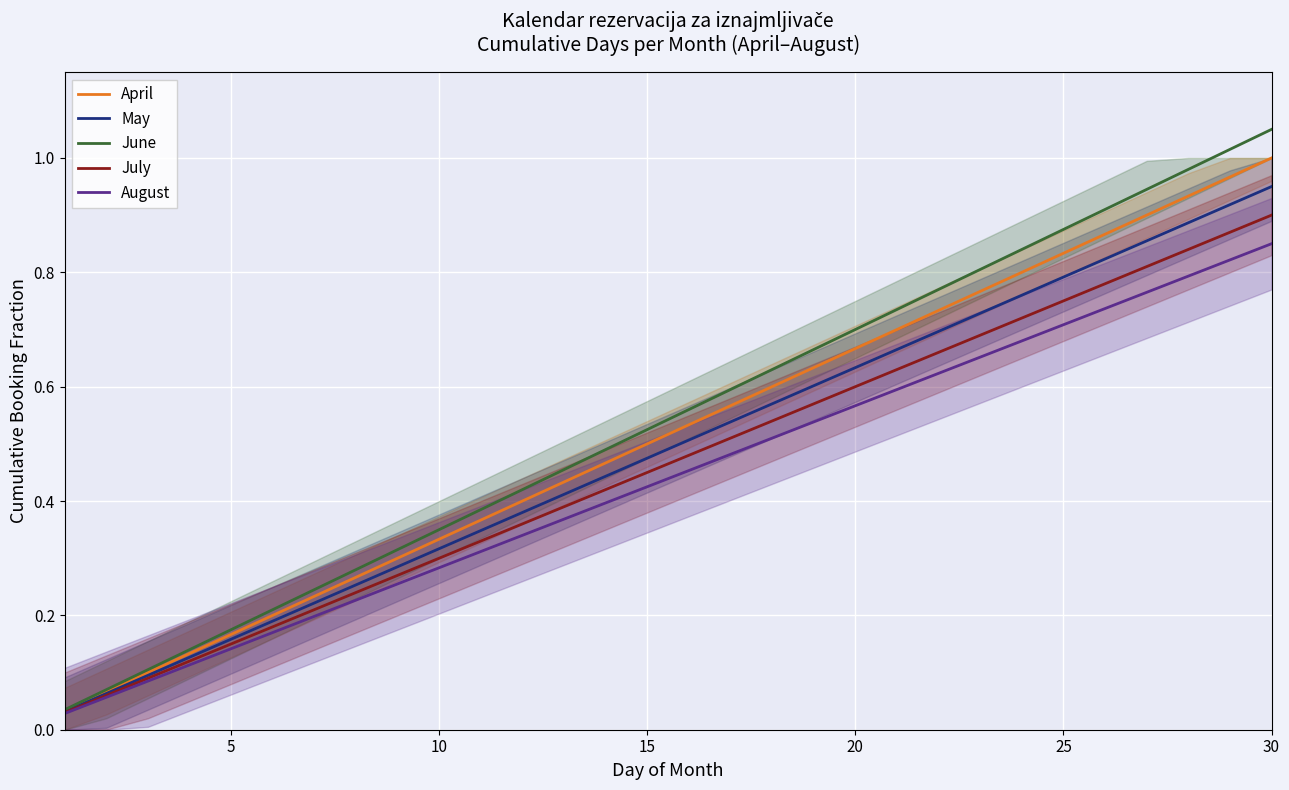

At which label does April reach its peak?

30